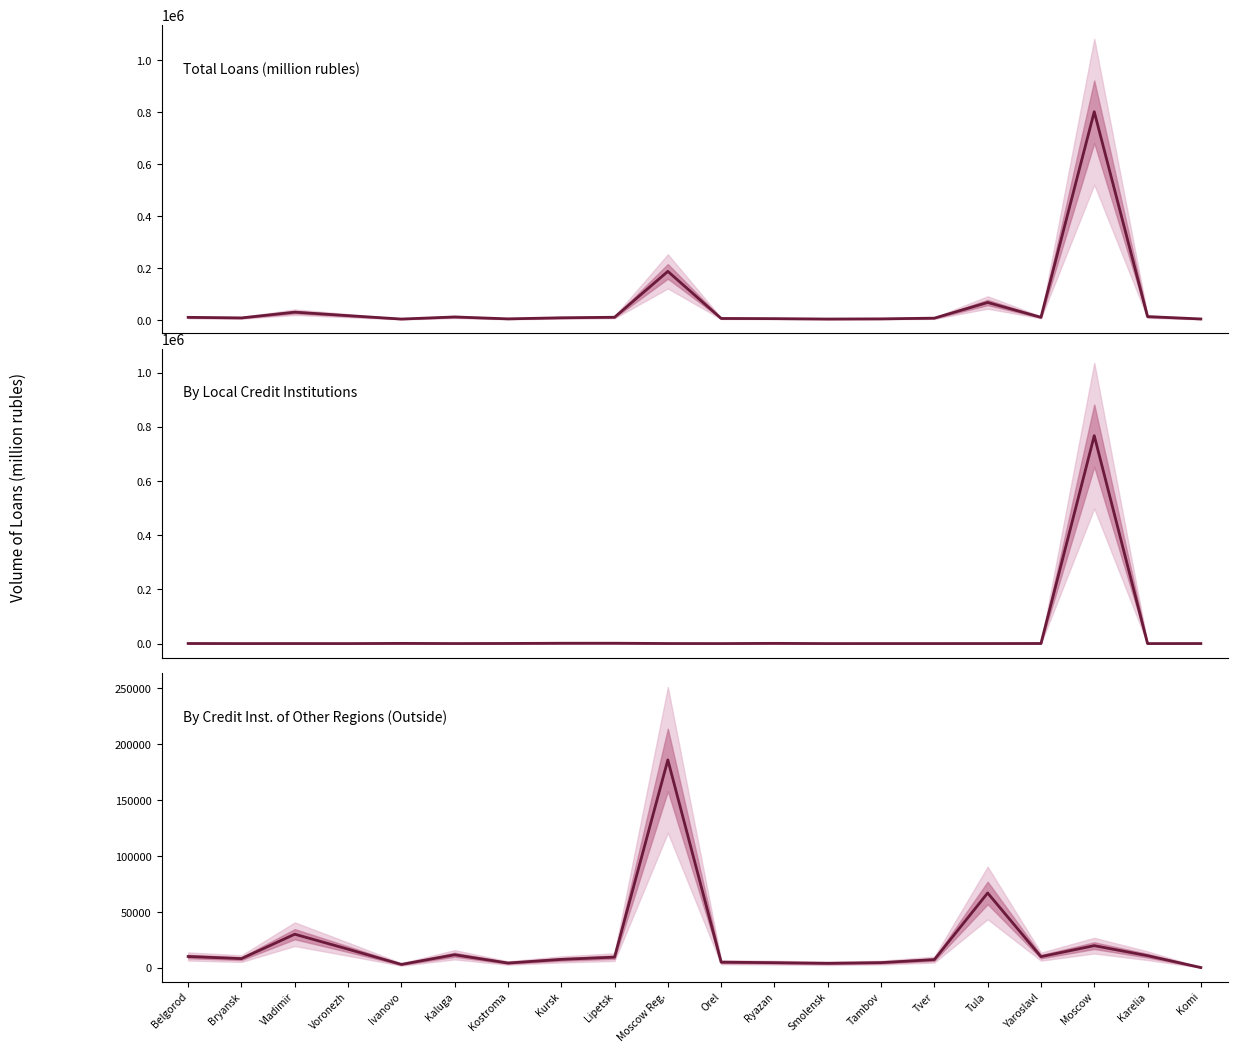

Which category has the lowest value across all series?

Bryansk